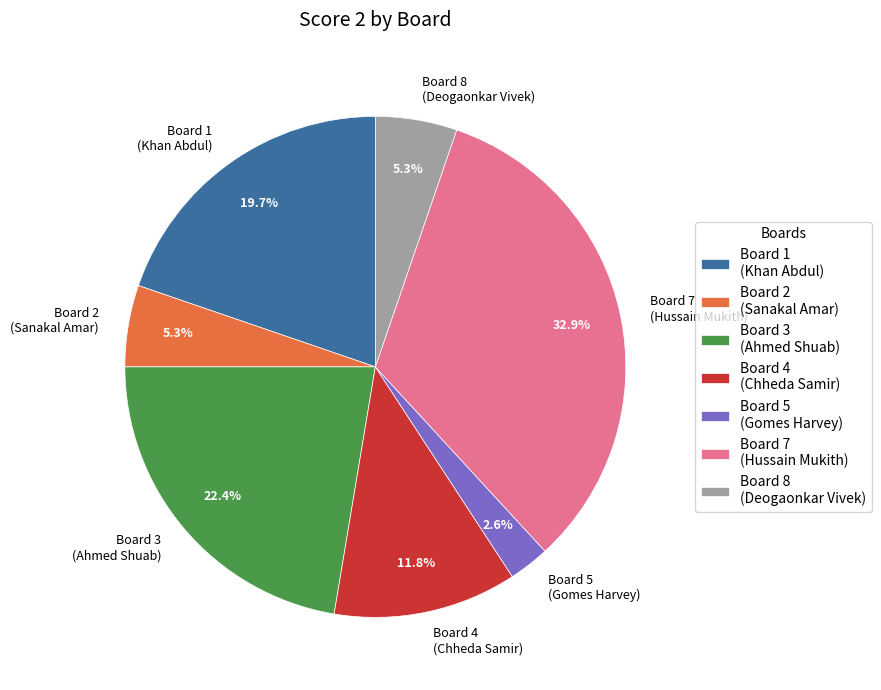

Approximately how many times larger is the value at Board 8 (Deogaonkar Vivek) compared to Board 1 (Khan Abdul)?

0.3